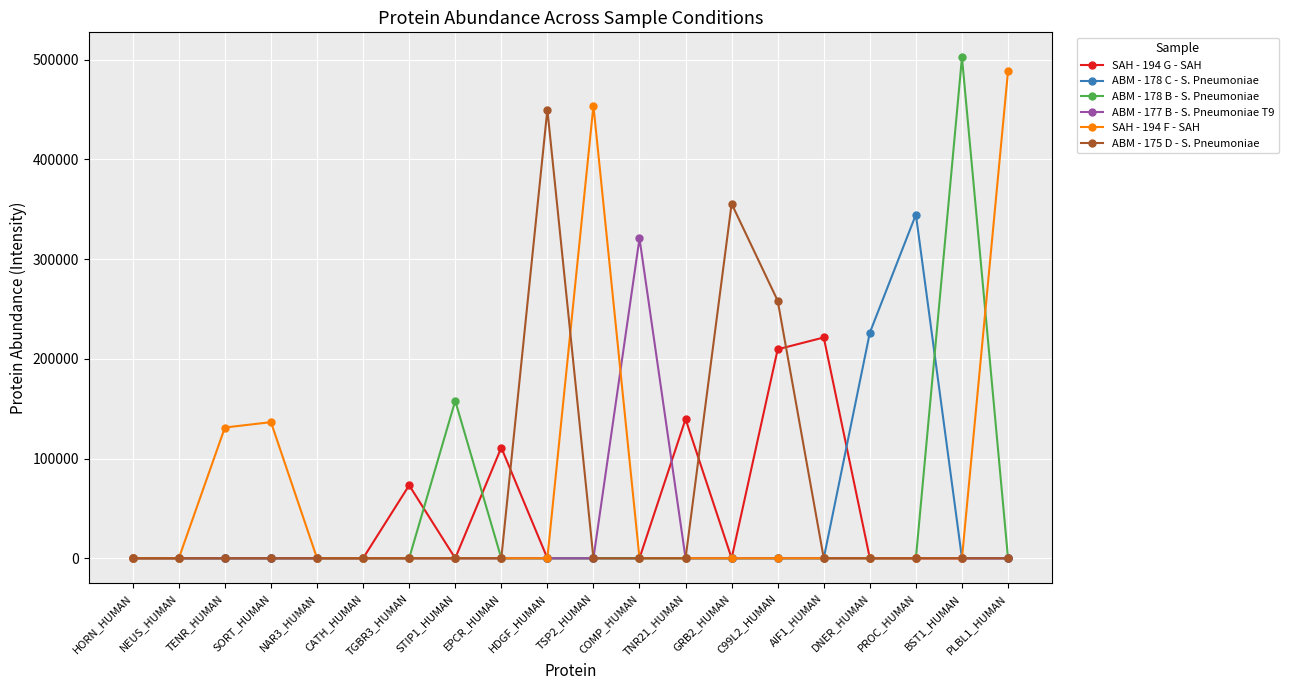

Which series changed the most between BST1_HUMAN and PLBL1_HUMAN?

ABM - 178 B - S. Pneumoniae